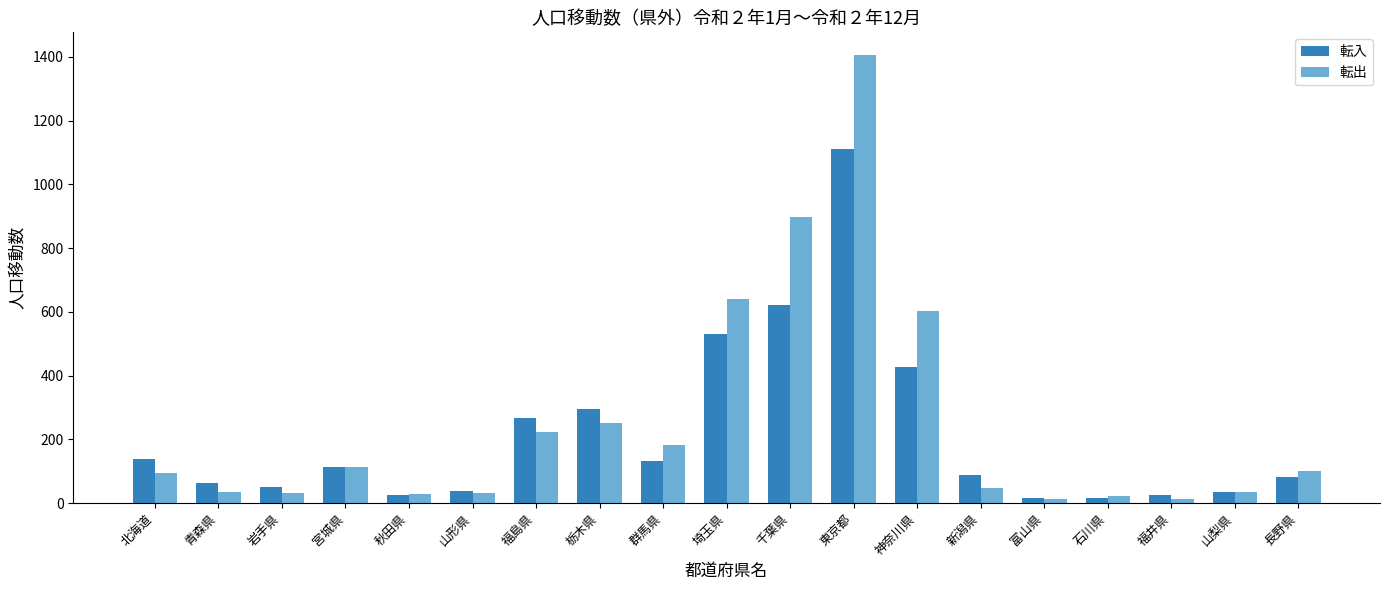

Is it true that 転入 equals 184 at 北海道?

False